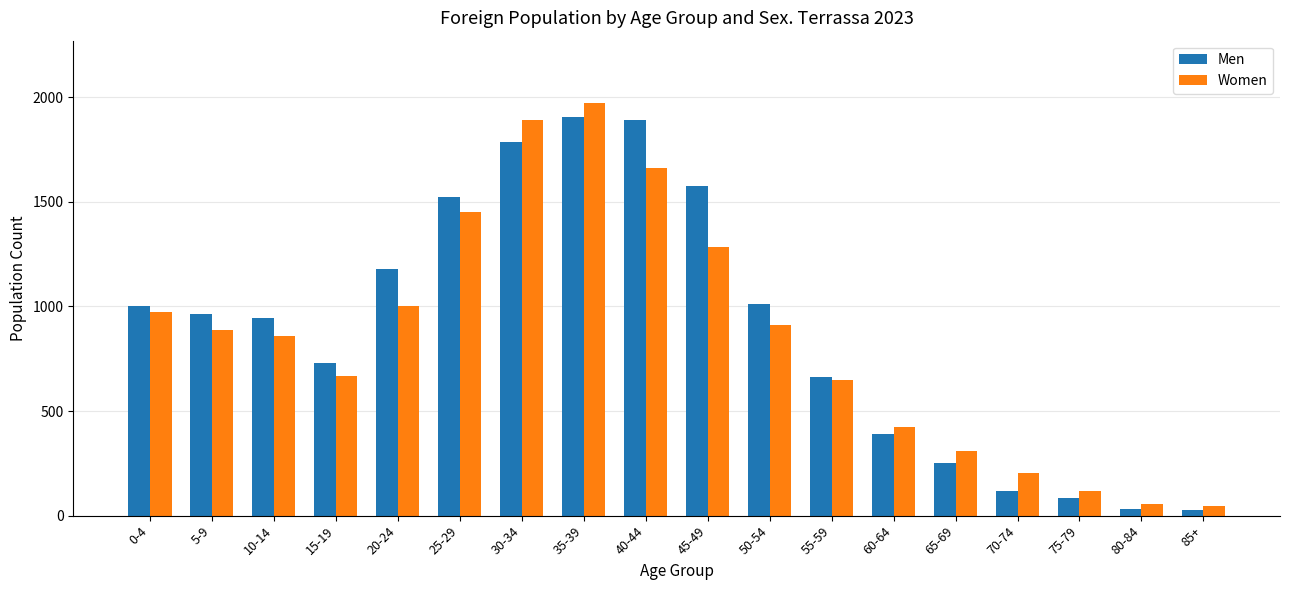

Rank the series at 45-49 from lowest to highest value.

Women, Men